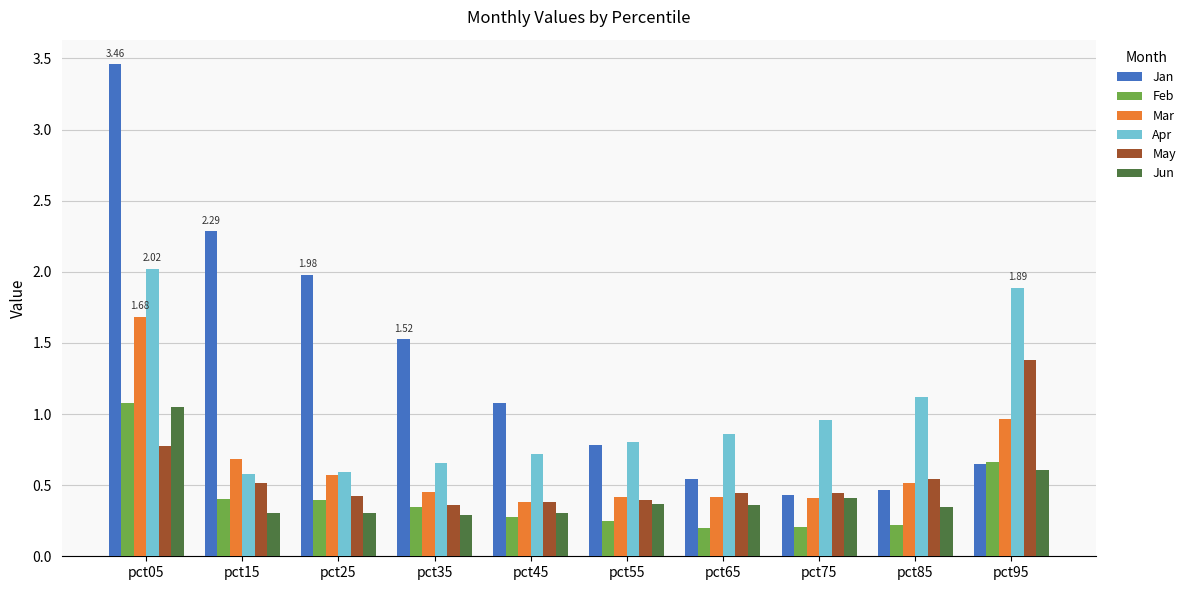

Which series has the largest range (max minus min)?

Jan